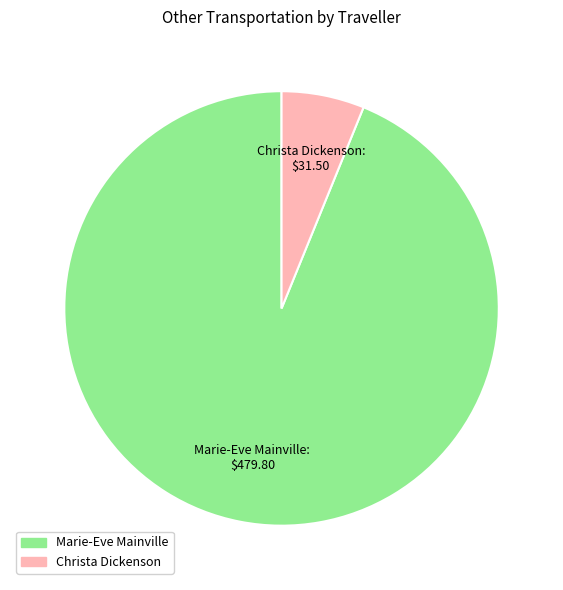

The Christa Dickenson slice represents 1% of the pie. True or false?

False